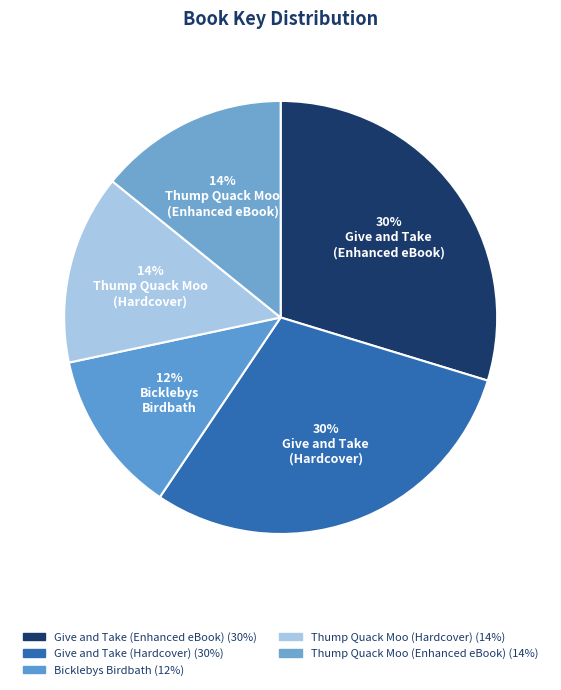

How many segments does this pie chart have?

5